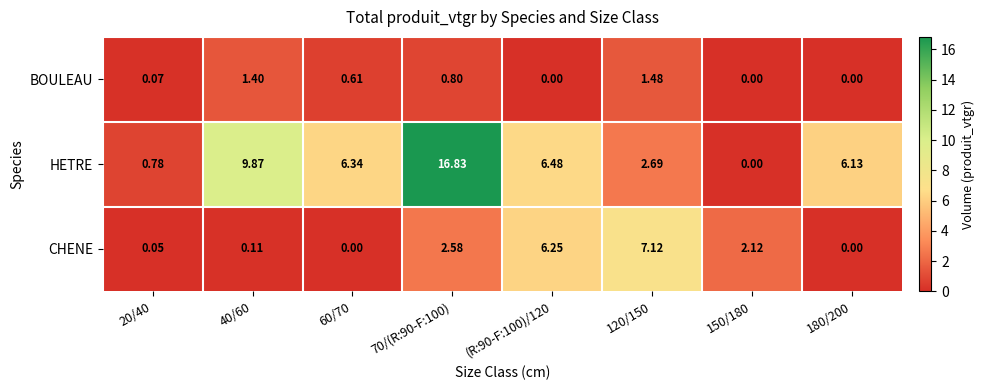

Between 40/60 and 120/150, which series saw the biggest shift?

HETRE